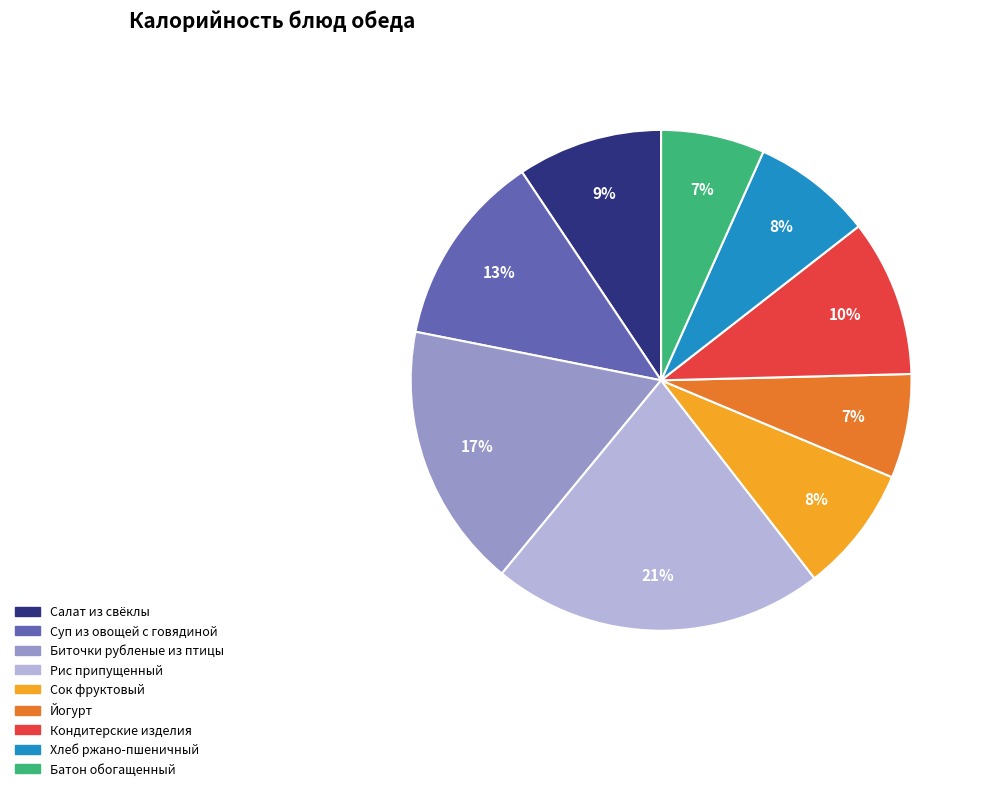

Approximately how many times larger is the value at Салат из свёклы compared to Суп из овощей с говядиной?

0.7